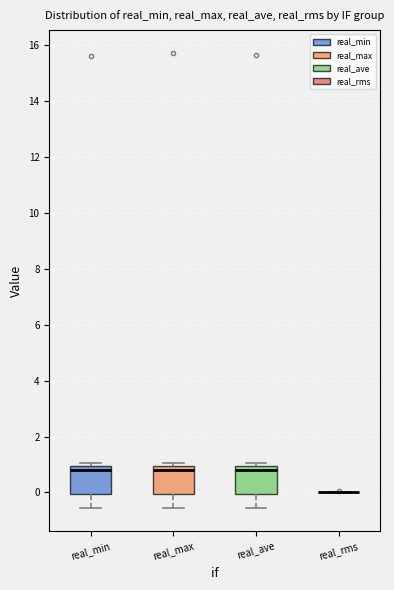

Reading left to right, transcribe this box plot: for each box, give where its median line is, the range the box spans, and where its two whiskers end, as read against the y-axis. The values are not printed on the chart, so give them approximately, as read against the axis.

real_min: median 0.8, box 0.0 to 1.0, whiskers -0.6 to 1.0 (just above the box's upper edge)
real_max: median 0.8, box 0.0 to 1.0, whiskers -0.6 to 1.0 (just above the box's upper edge)
real_ave: median 0.8, box 0.0 to 1.0, whiskers -0.6 to 1.0 (just above the box's upper edge)
real_rms: box collapsed to a line at 0.0, whiskers 0.0 to 0.0